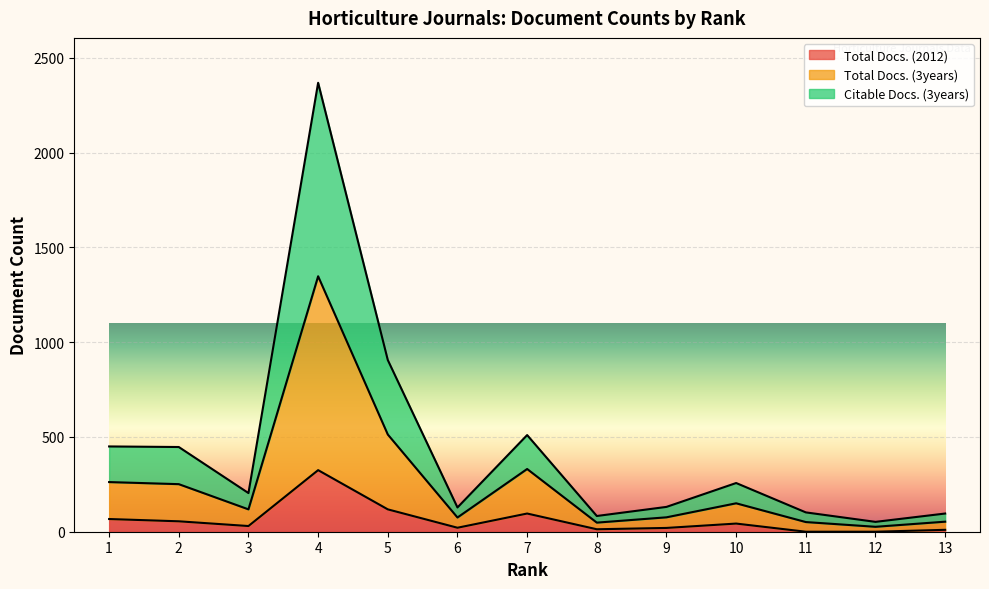

How many distinct data groups are displayed?

3